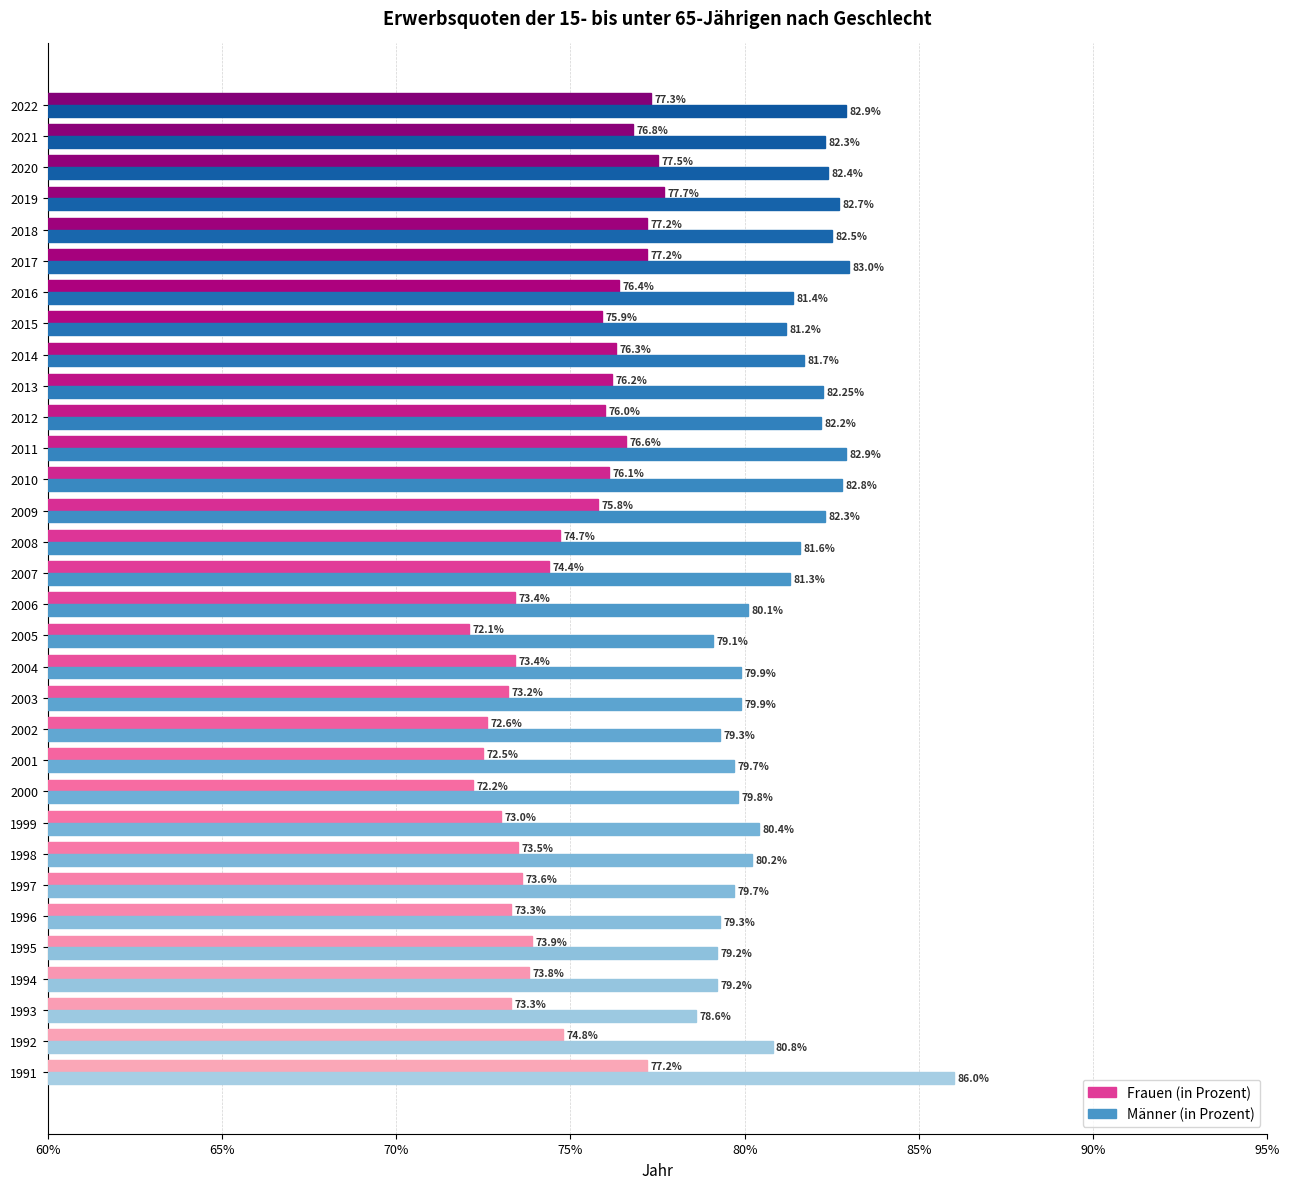

At how many categories does at least one series exceed 73?

32